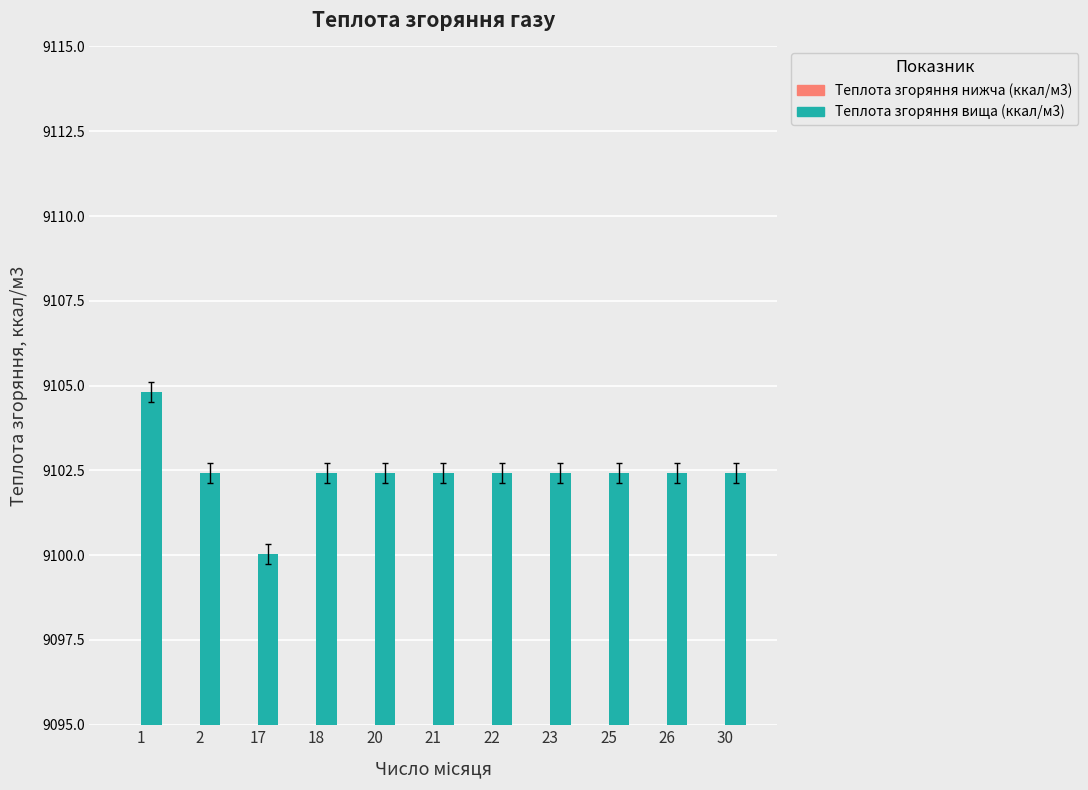

At which category does the chart reach its minimum across all series?

17